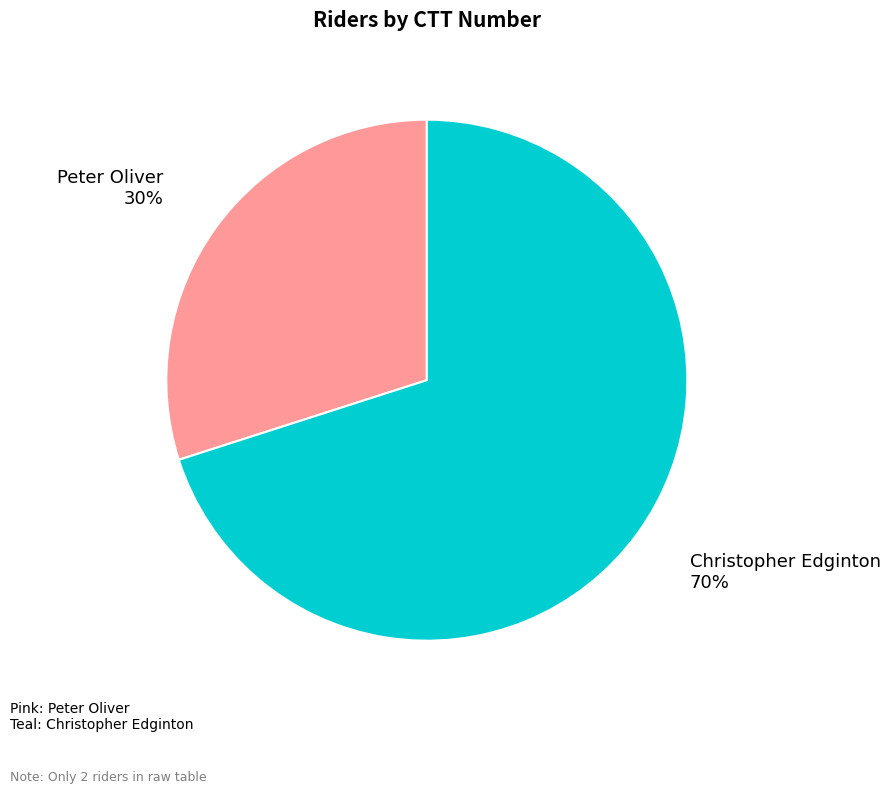

Is it true that Christopher Edginton is 70% of the pie?

True